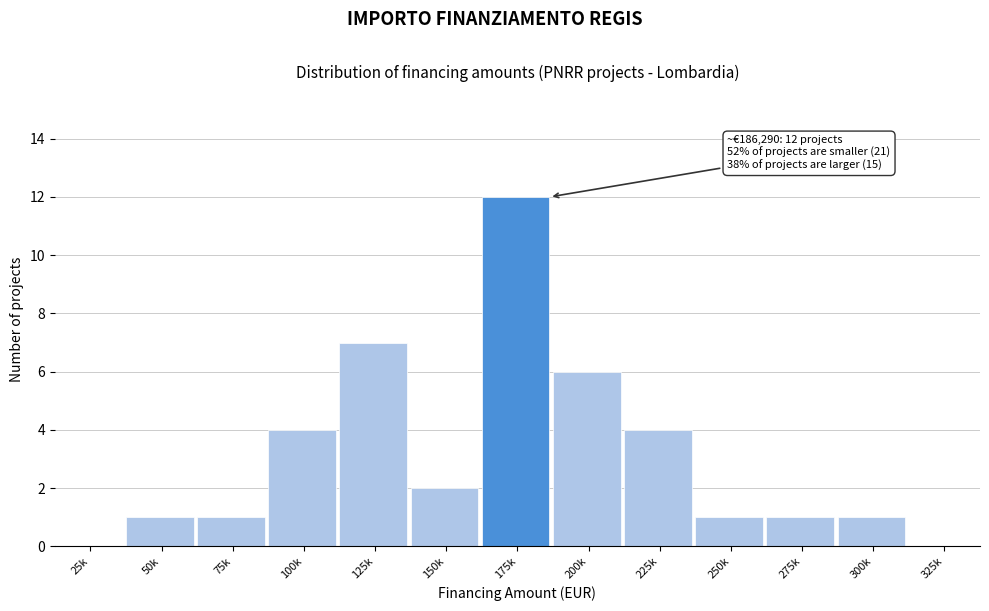

Reading right to left, transcribe all the data shown in this chart.

325k=0	300k=1	275k=1	250k=1	225k=4	200k=6	175k=12	150k=2	125k=7	100k=4	75k=1	50k=1	25k=0